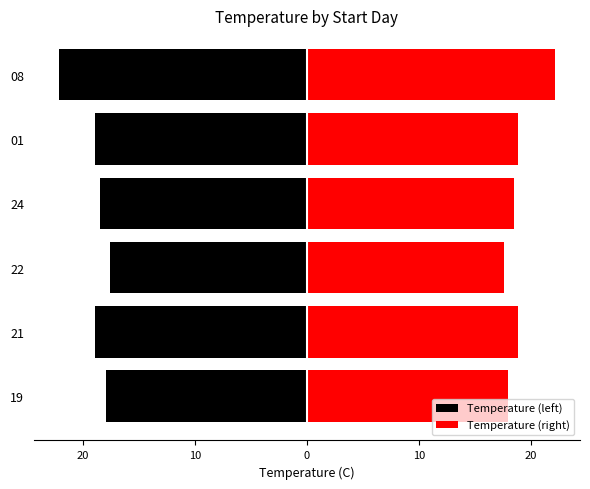

Which series has the largest total across all categories?

Temperature (right)